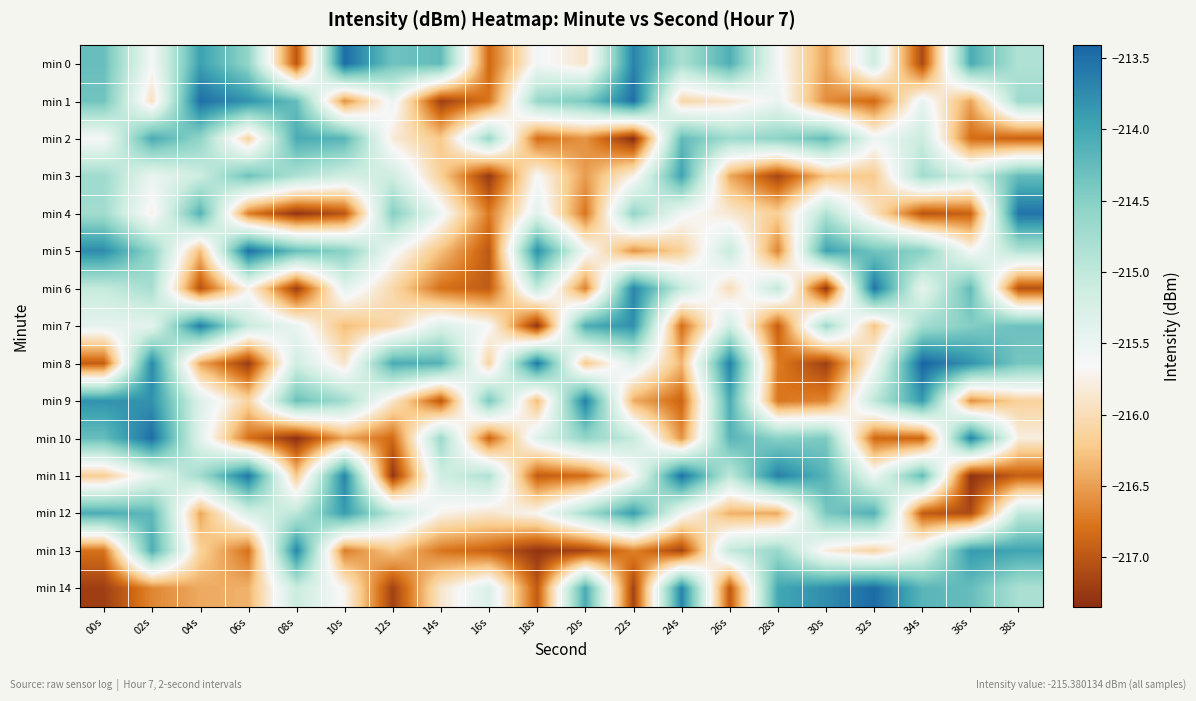

Between 06s and 28s, which series saw the biggest shift?

min 5